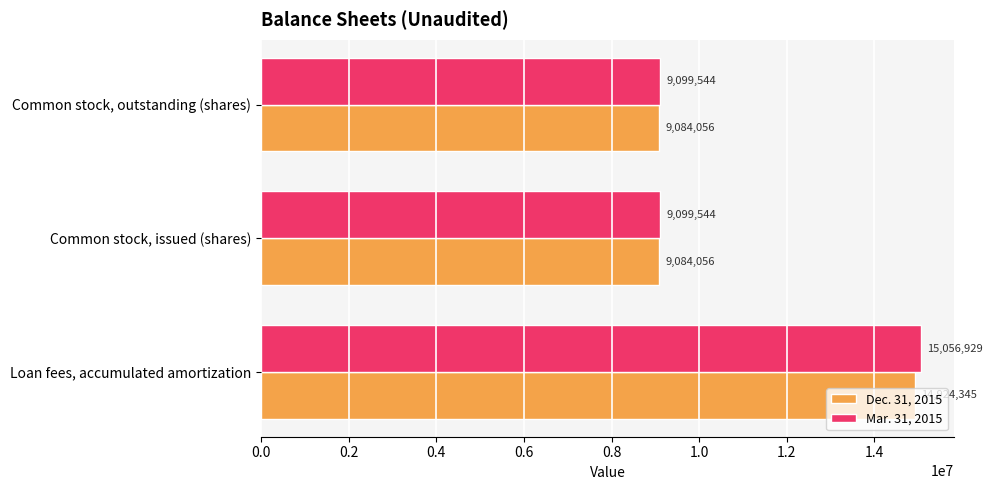

Which series has the largest range (max minus min)?

Mar. 31, 2015